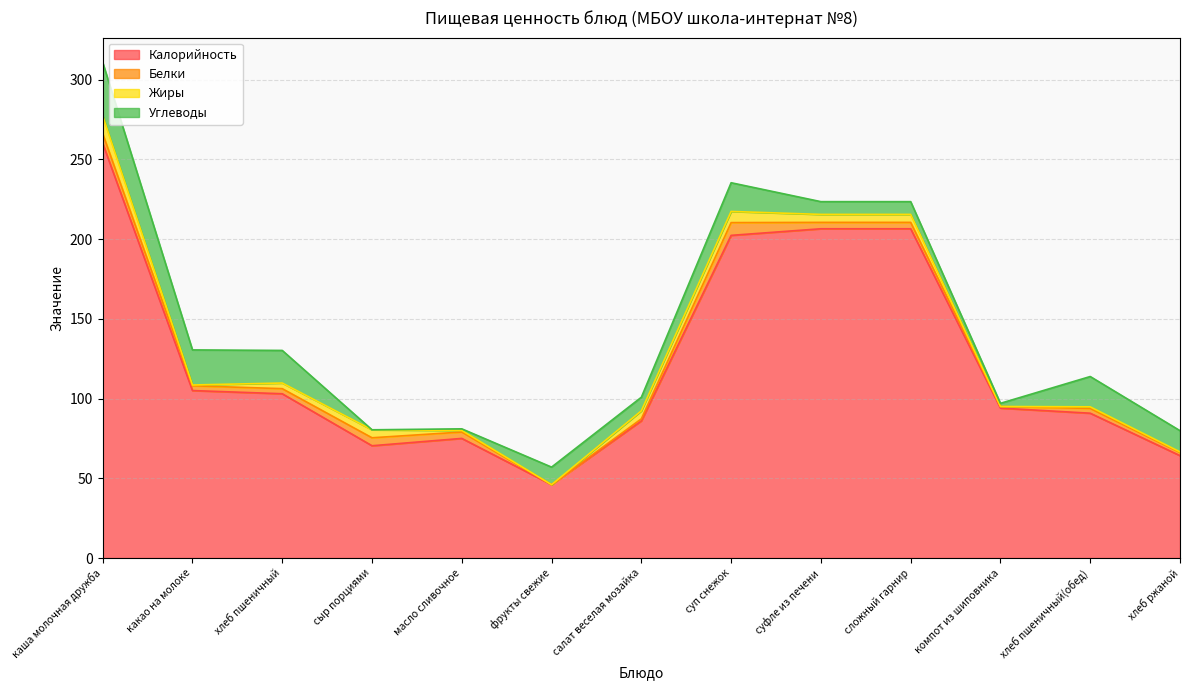

What is the label of the 8th point from the left?

суп снежок